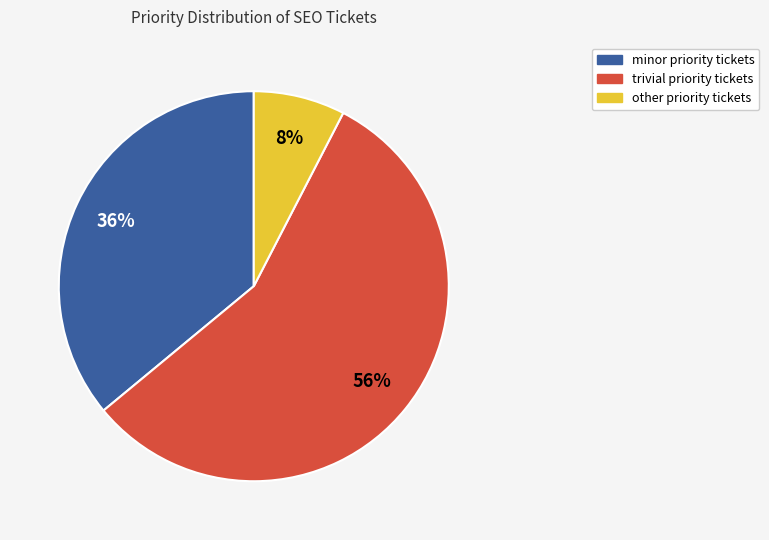

Is there any slice that represents more than half of the pie?

Yes